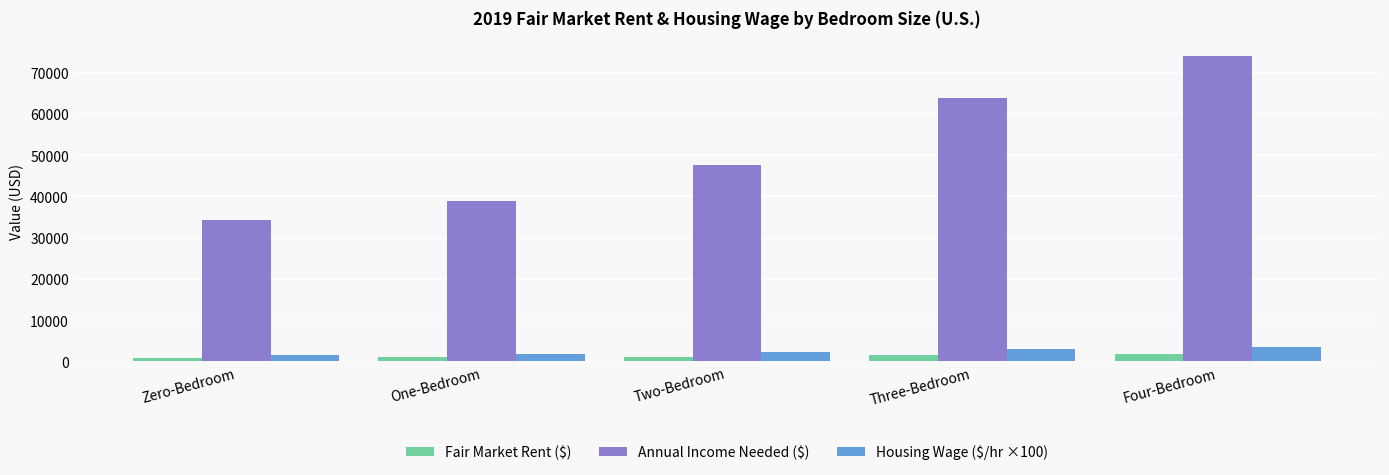

How many series are shown in this chart?

3